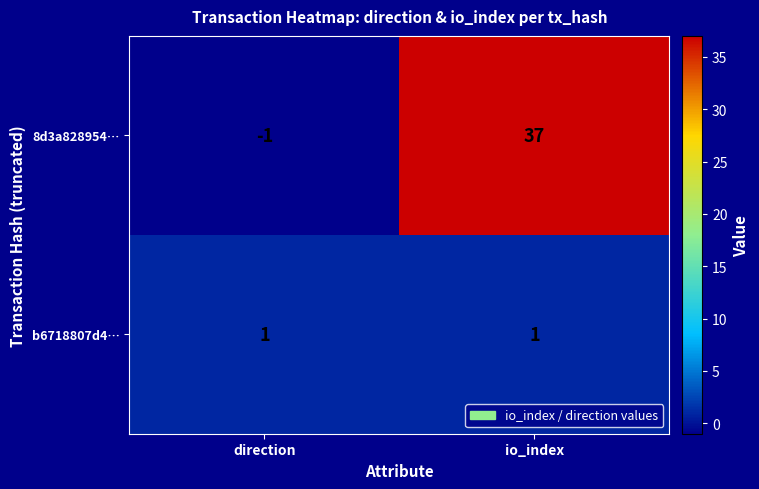

Which series changed the most between direction and io_index?

8d3a828954…